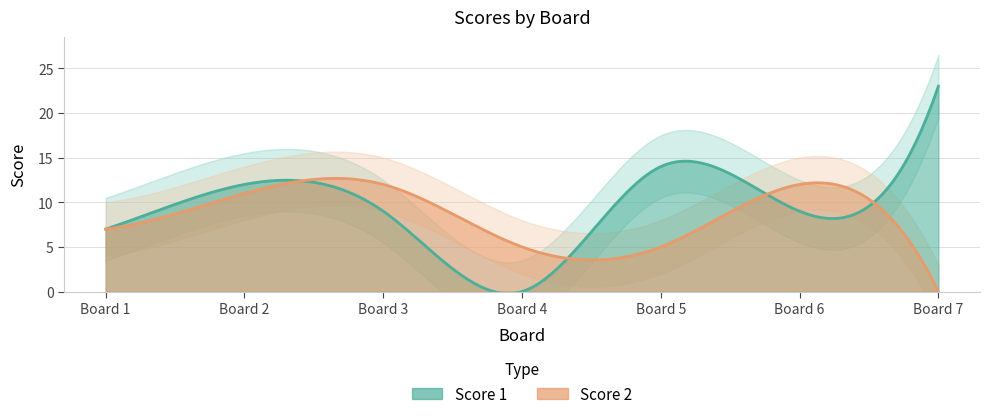

Reading right to left, transcribe all the data shown in this chart.

Score 1: 23	9	14	0	9	12	7
Score 2: 0	12	5	5	12	11	7